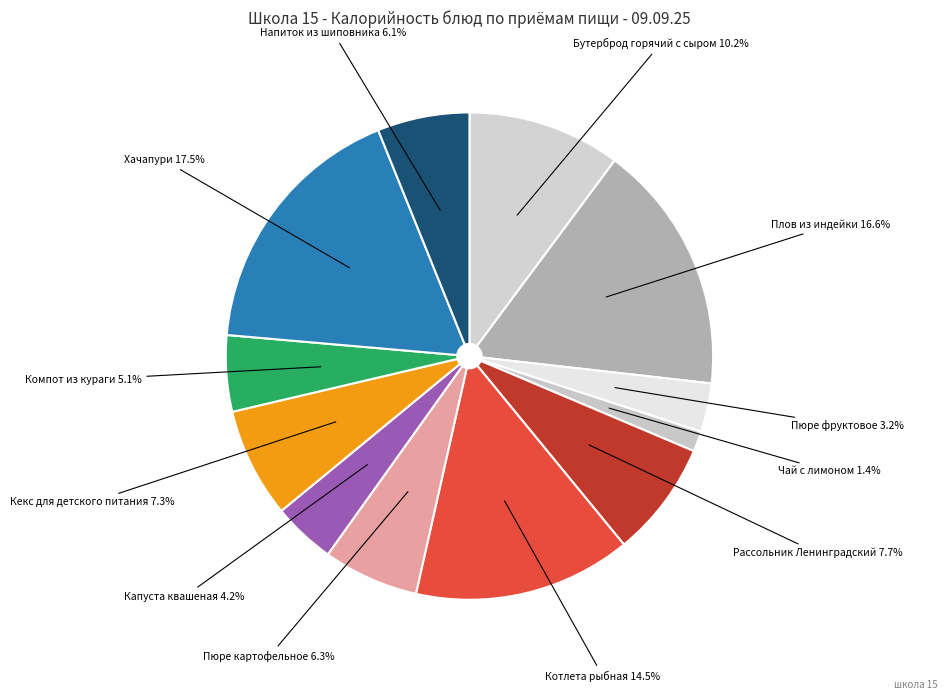

How much of the chart is everything except Напиток из шиповника?

93.9%